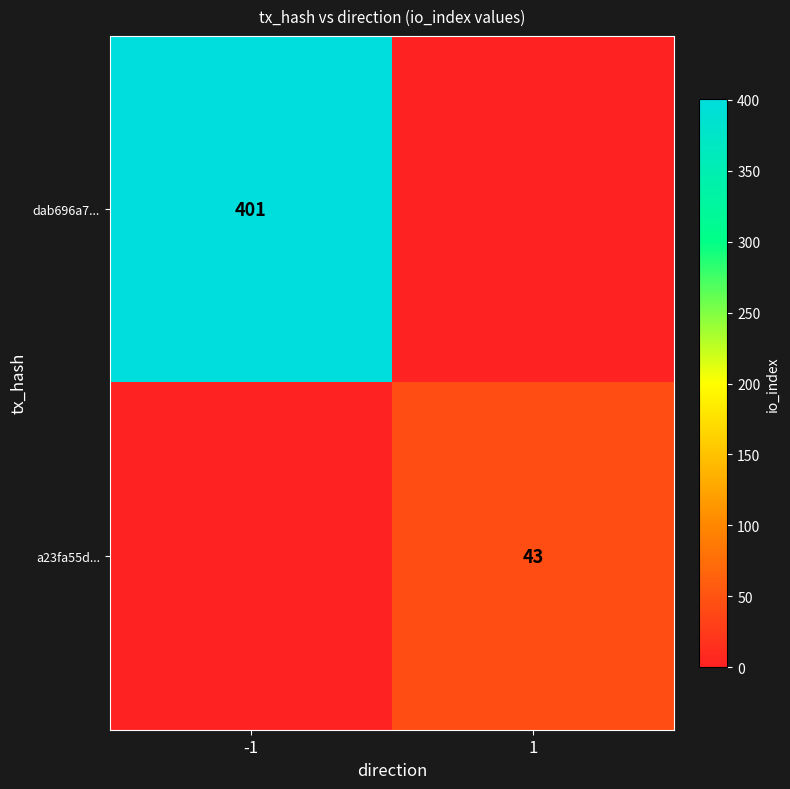

Is it true that a23fa55d... equals 43 at 1?

True